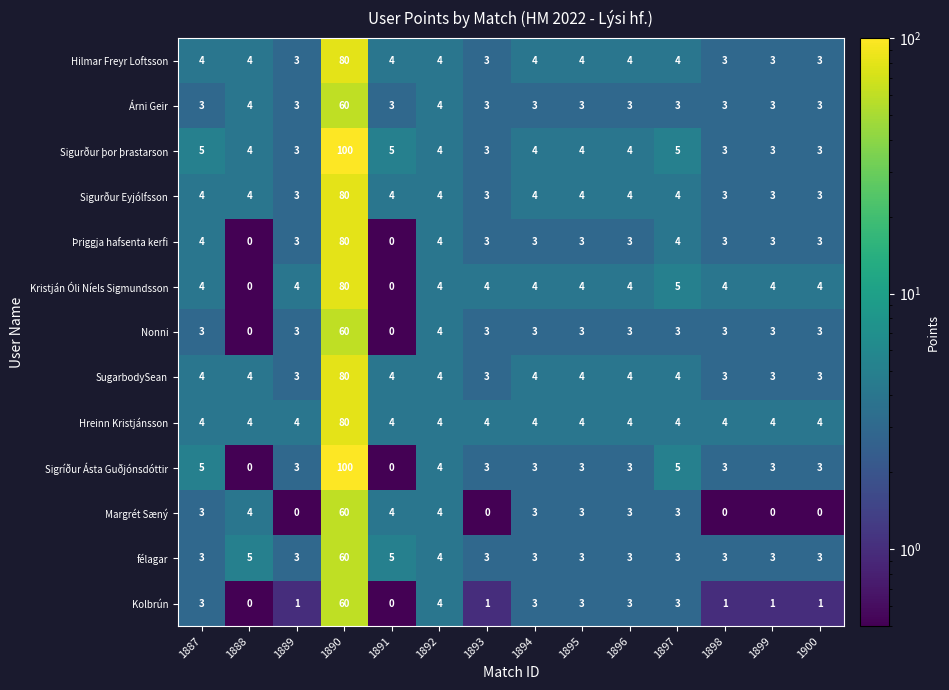

Where is Kristján Óli Níels Sigmundsson nearest to the value 40?

1897